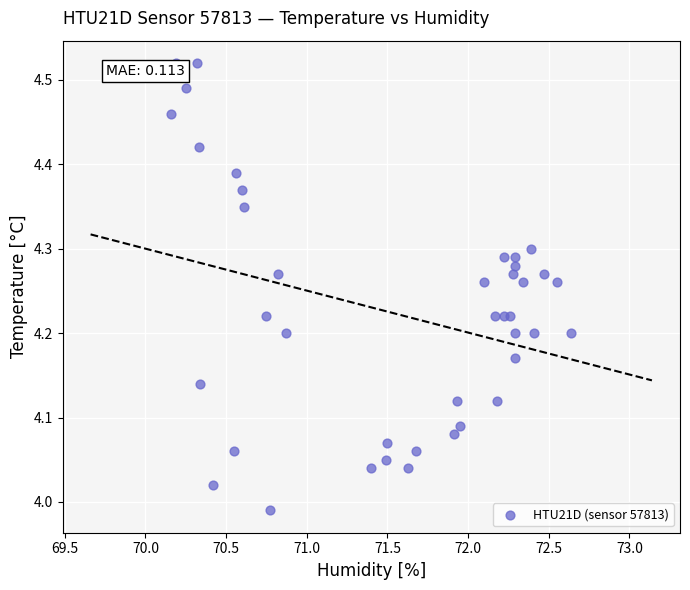

What is the range of Y values (max minus min)?

0.5